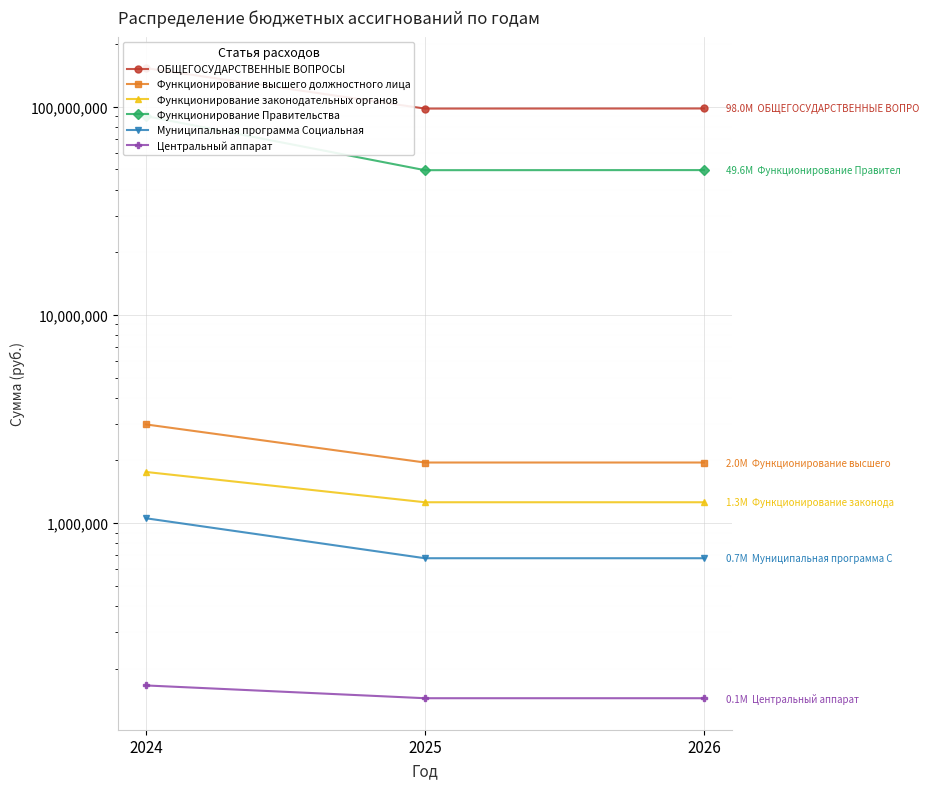

Reading left to right, transcribe all the data shown in this chart.

ОБЩЕГОСУДАРСТВЕННЫЕ ВОПРОСЫ: 2024=153133582.7	2025=97912147.6	2026=98015506.0
Функционирование высшего должностного лица: 2024=2979483.0	2025=1955000.0	2026=1955000.0
Функционирование законодательных органов: 2024=1761386.2	2025=1259900.0	2026=1259900.0
Функционирование Правительства: 2024=90076617.7	2025=49546947.6	2026=49591506.0
Муниципальная программа Социальная: 2024=1055500.0	2025=678443.9	2026=678443.9
Центральный аппарат: 2024=166200.0	2025=144300.0	2026=144300.0